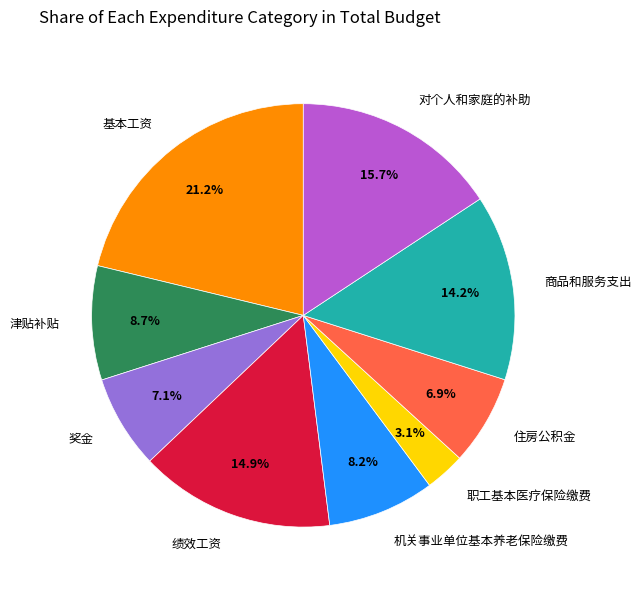

The 津贴补贴 slice represents 14% of the pie. True or false?

False